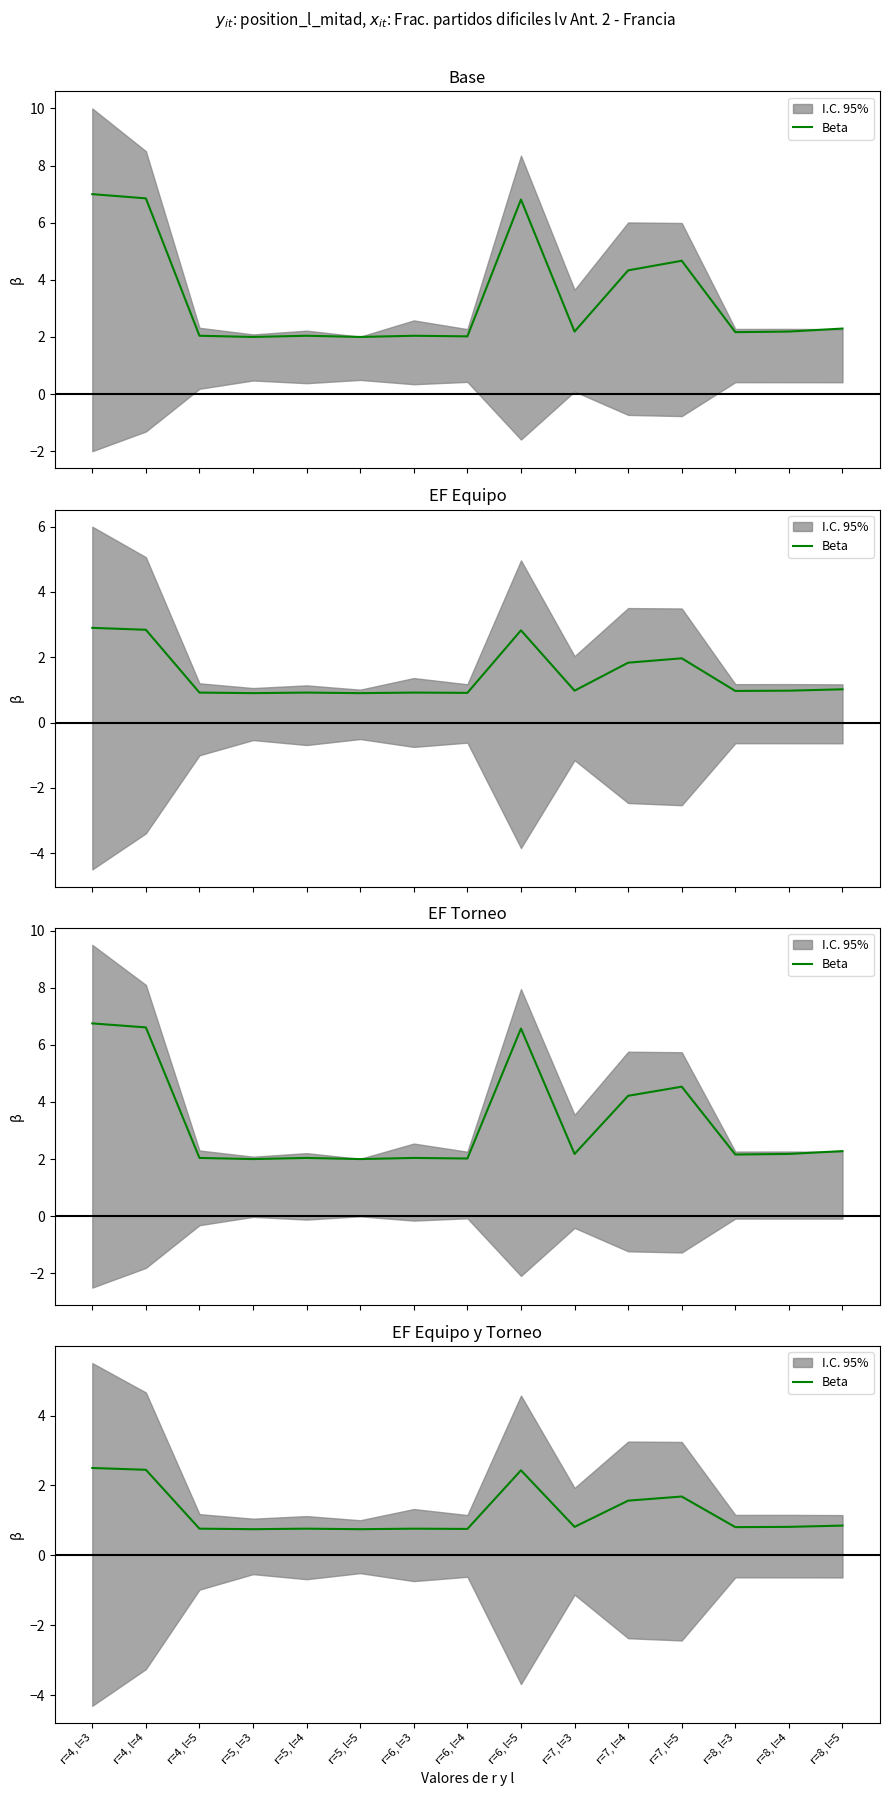

The value at r=6, l=5 is 0.7. True or false?

False